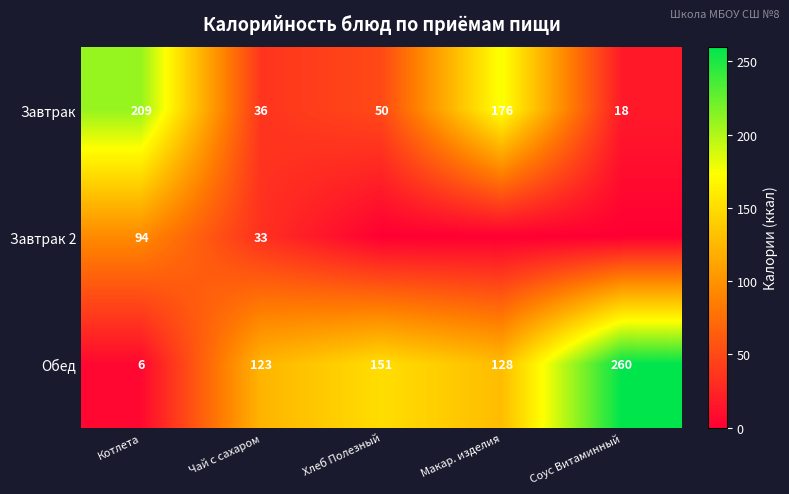

Is the value of Обед at Хлеб Полезный greater than the value of Завтрак at Хлеб Полезный?

Yes